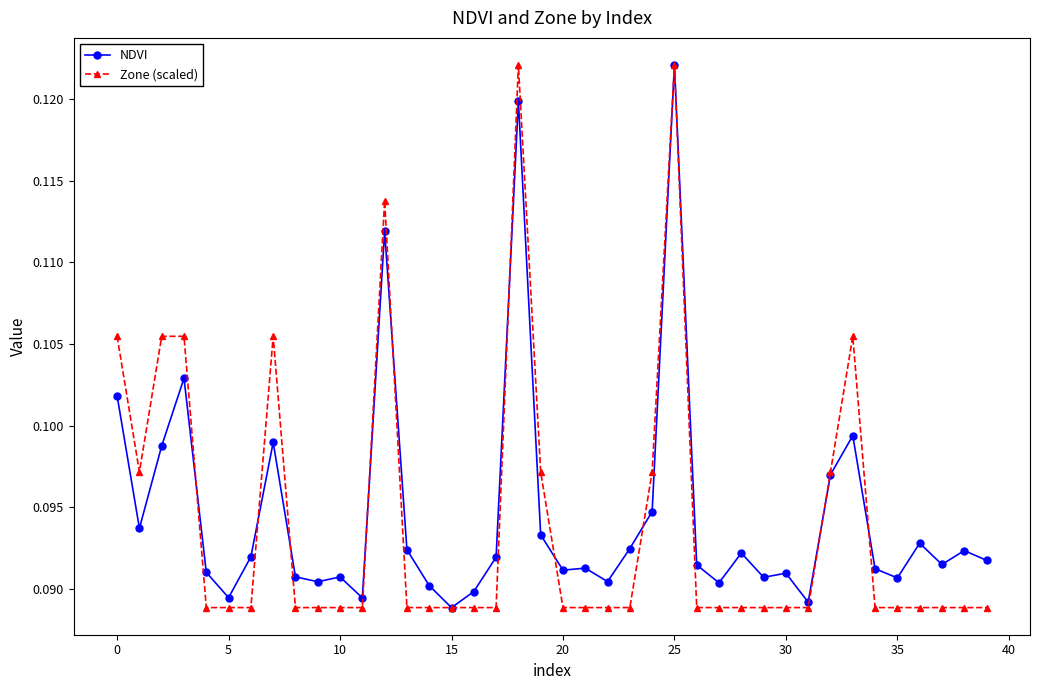

Count the NDVI values in the range 0 to 1.

40